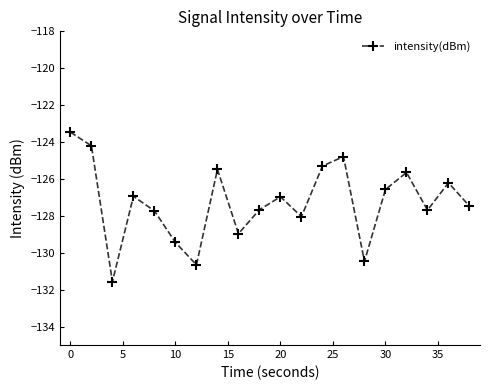

What is the greatest value displayed?

-123.5